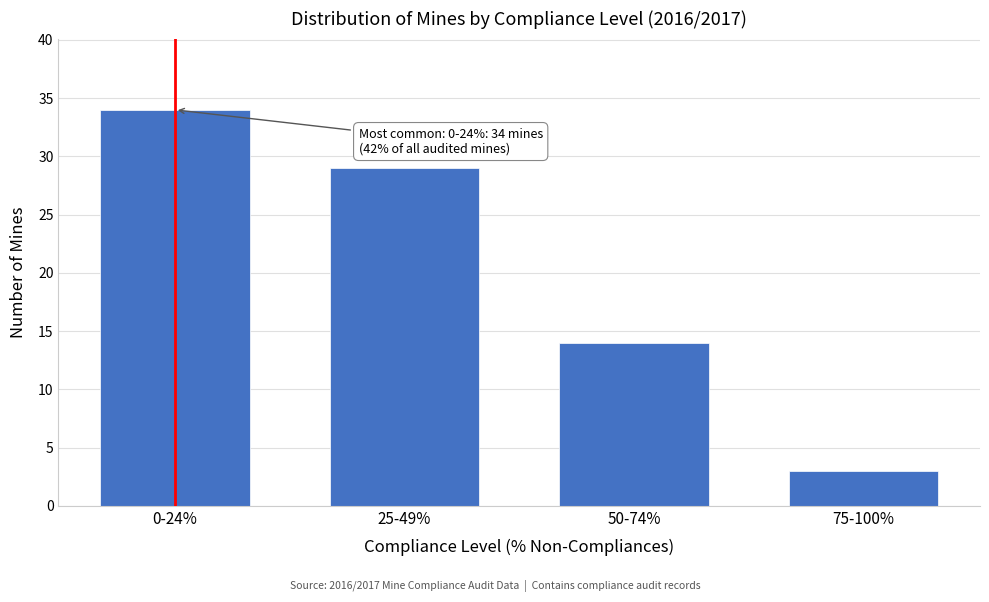

Reading left to right, list all the values displayed in this chart.

0-24%=34	25-49%=29	50-74%=14	75-100%=3